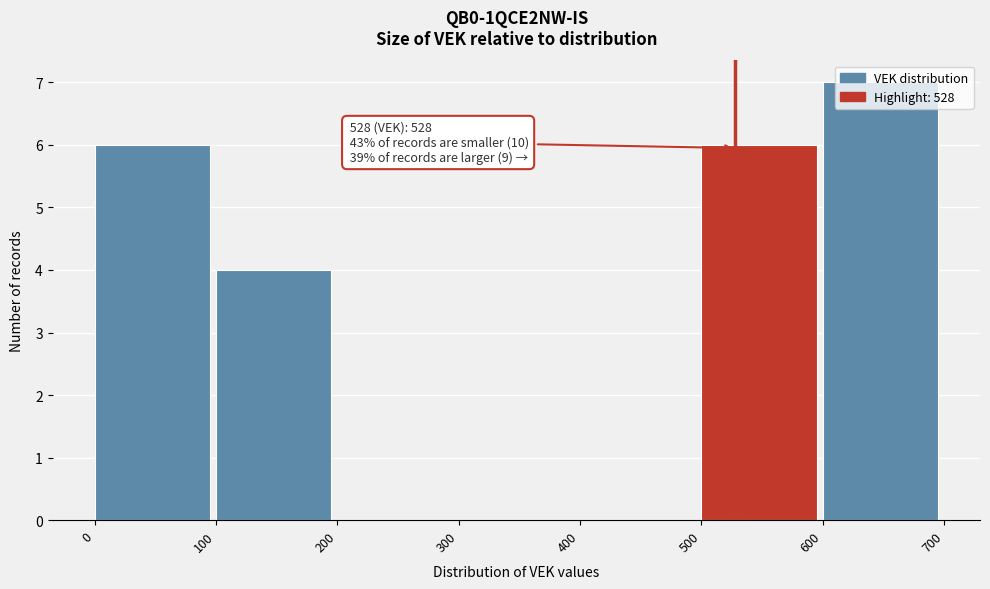

Which range on the x-axis has the tallest bar?

600 to 700